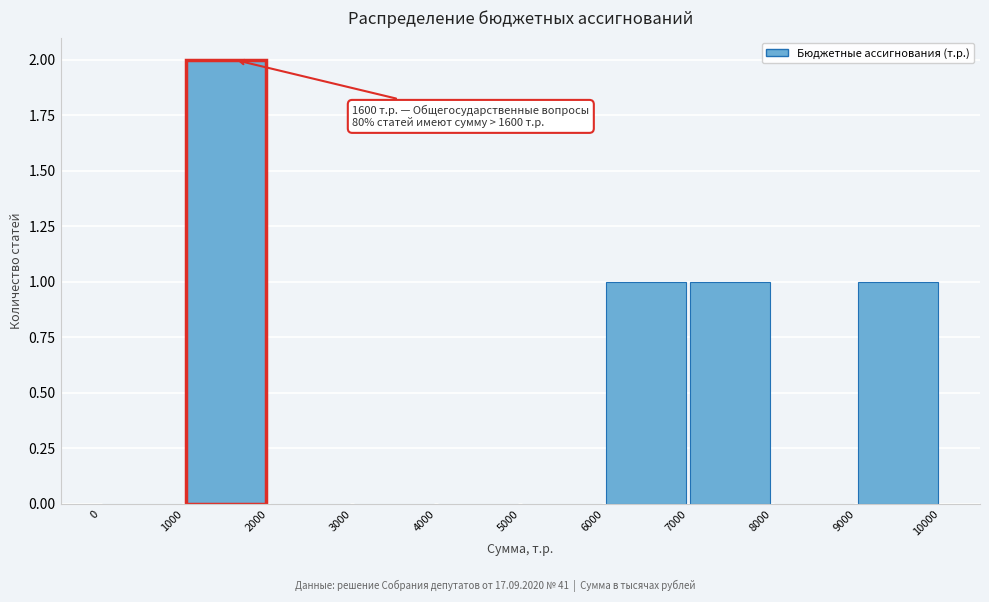

Over which range of the x-axis is the bar tallest?

1000 to 2000